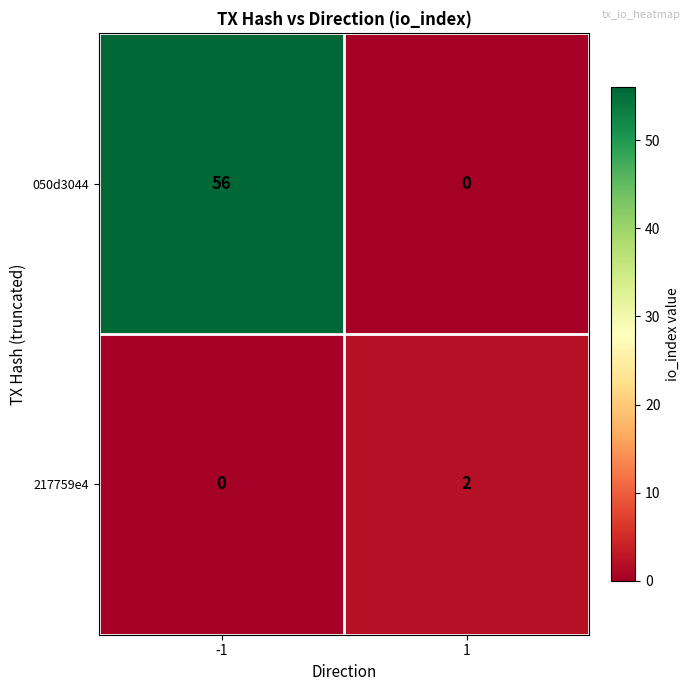

What is the maximum value shown in the chart?

56